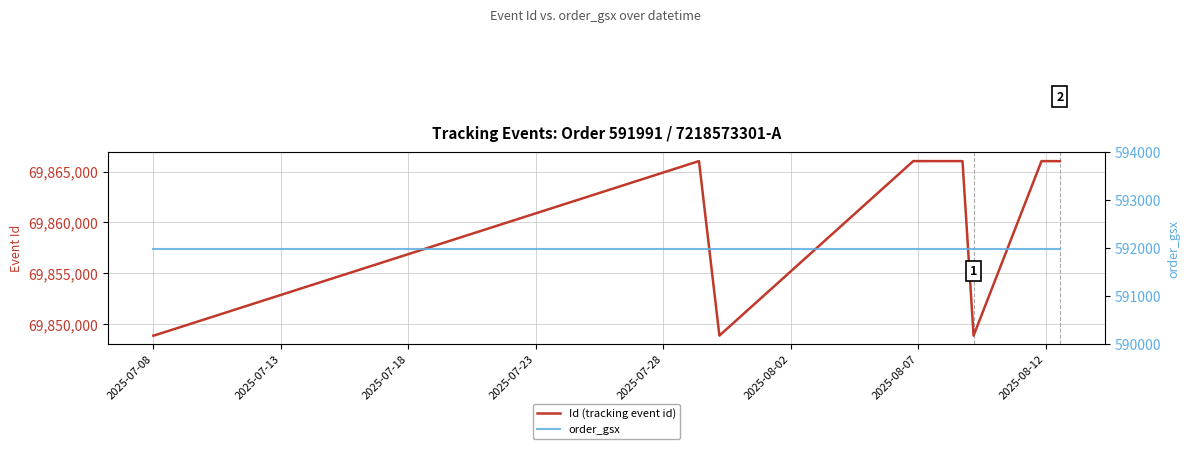

The value of Id (tracking event id) at 2025-07-13 is 26623357. True or false?

False